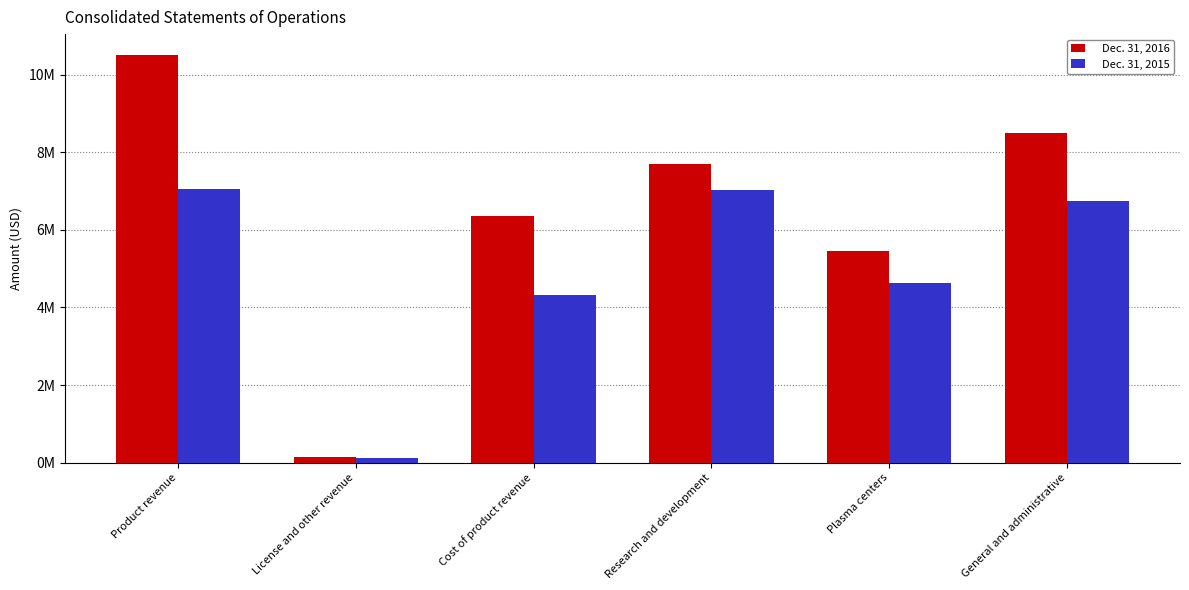

Is the value of Dec. 31, 2016 at Research and development greater than the value of Dec. 31, 2015 at Cost of product revenue?

Yes